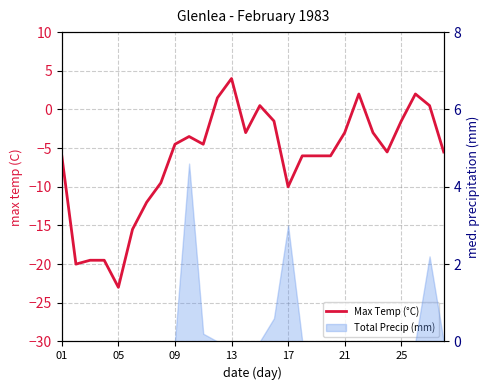

Reading right to left, list all the values displayed in this chart.

-5.5	0.5	2.0	-1.5	-5.5	-3.0	2.0	-3.0	-6.0	-6.0	-6.0	-10.0	-1.5	0.5	-3.0	4.0	1.5	-4.5	-3.5	-4.5	-9.5	-12.0	-15.5	-23.0	-19.5	-19.5	-20.0	-6.0